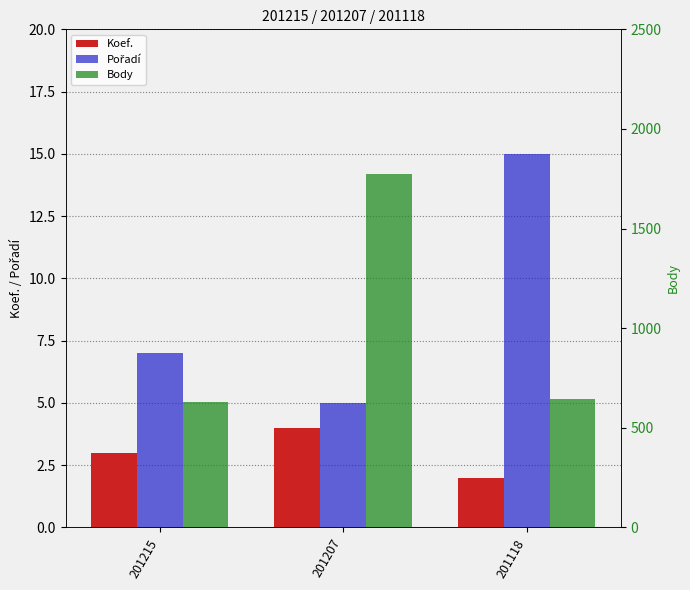

List the series in order of their peak value, highest first.

Body, Pořadí, Koef.